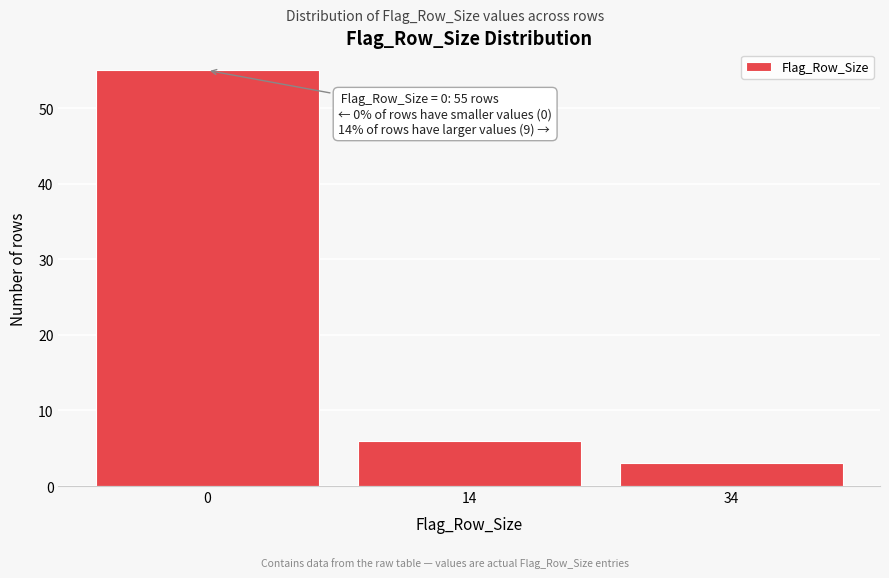

Reading left to right, list all the values displayed in this chart.

0=55	14=6	34=3